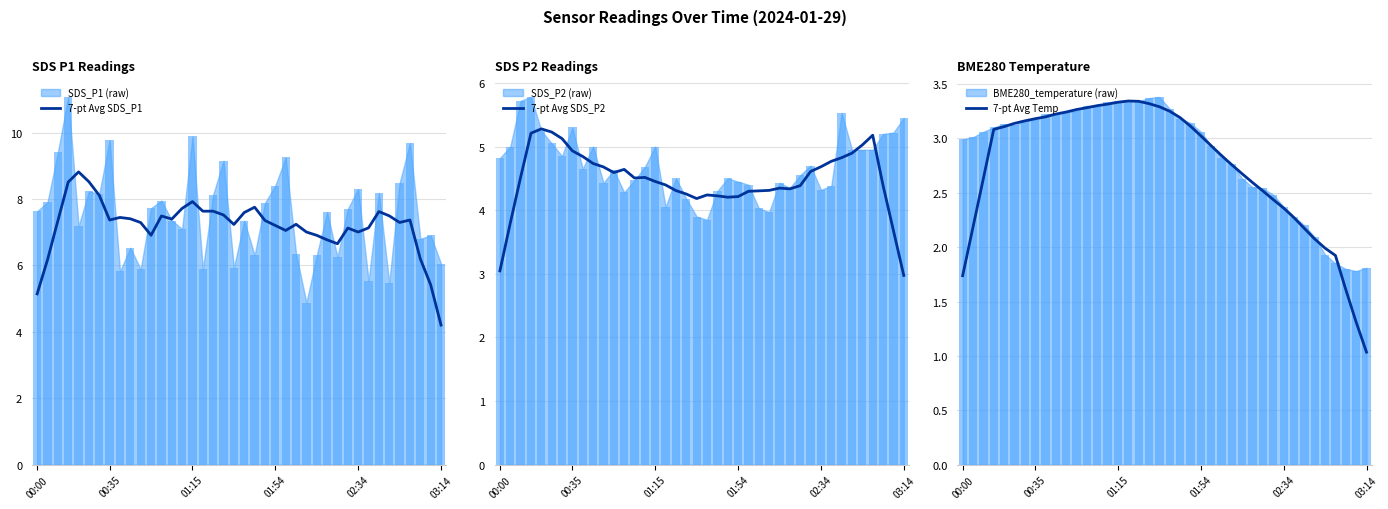

True or false: 7-pt Avg SDS_P1 has a value of 10.3 at 00:35.

False